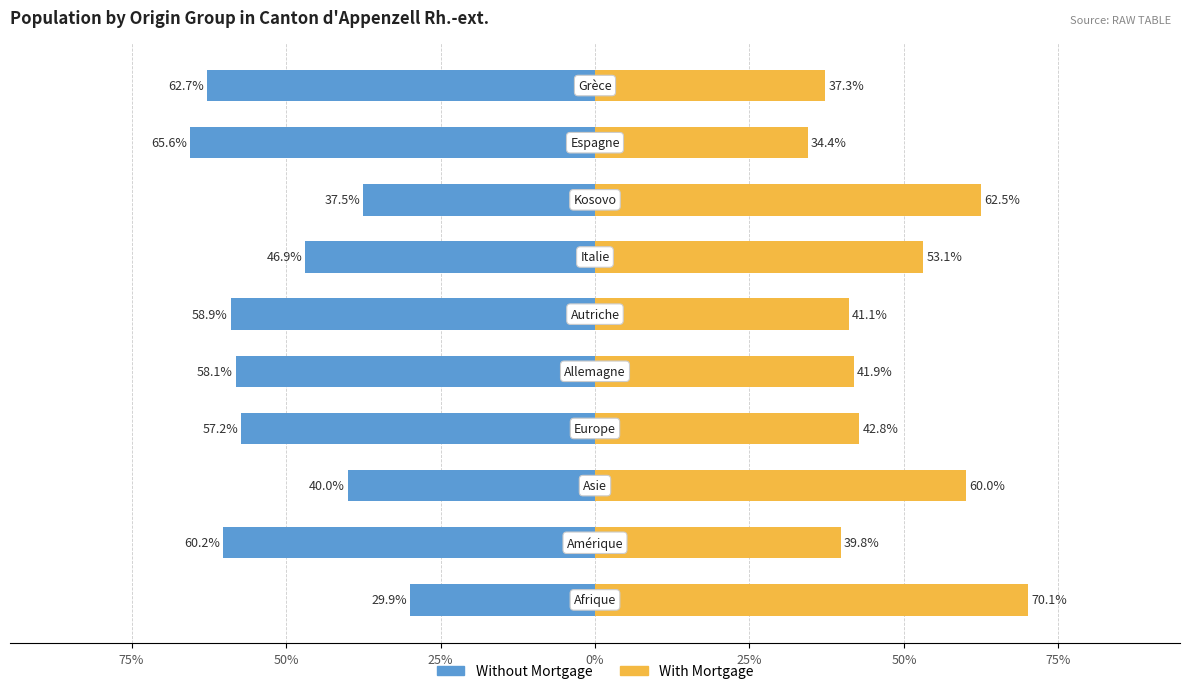

How many data points does each series have?

10